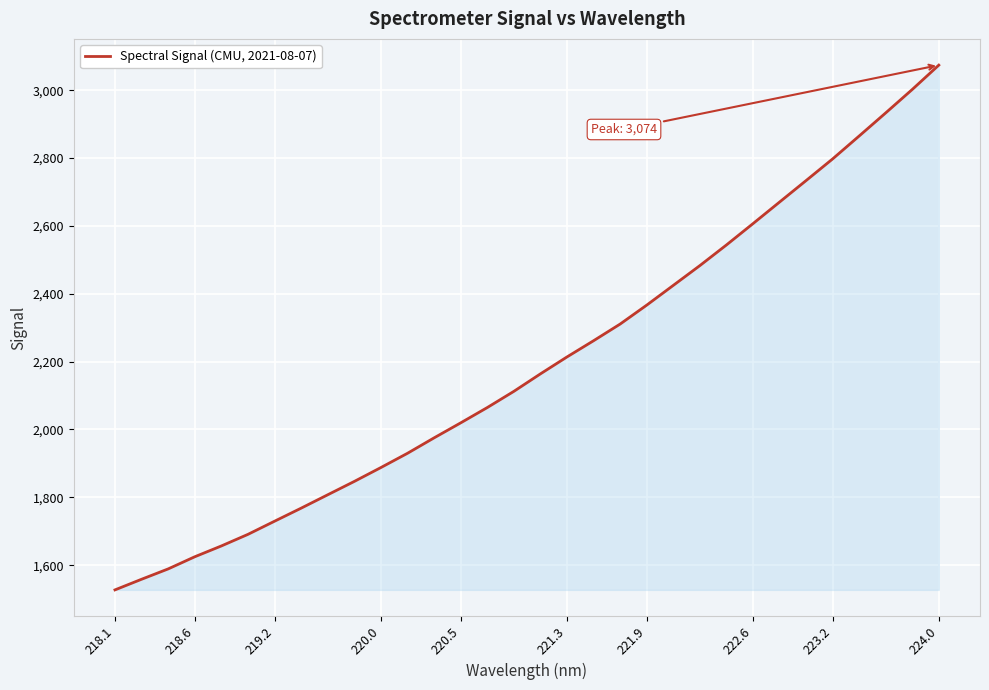

What is the minimum value shown in the chart?

1527.3